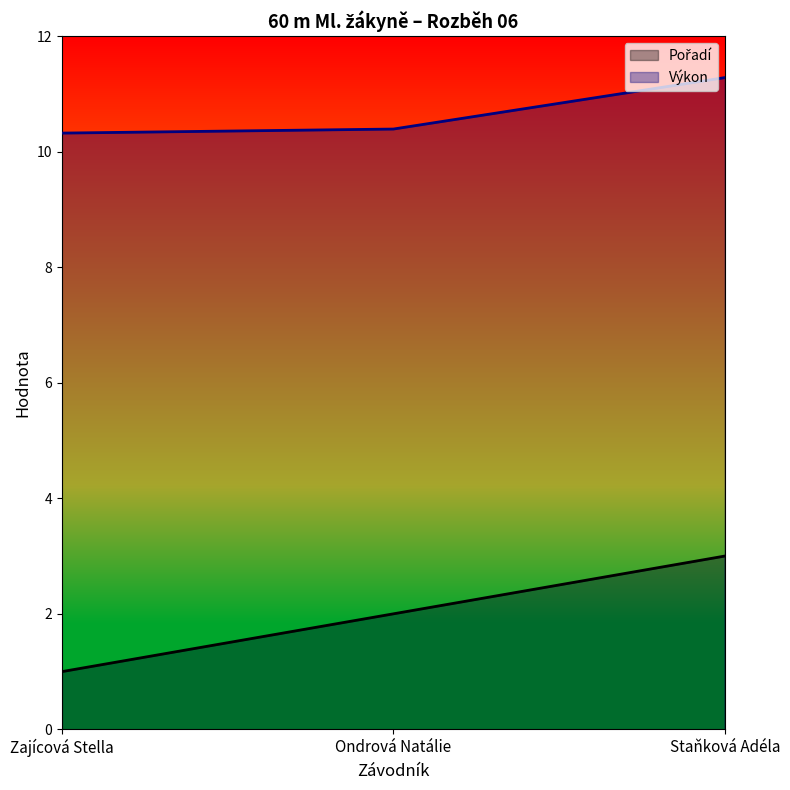

Rank the series by their maximum value, from highest to lowest.

Výkon, Pořadí